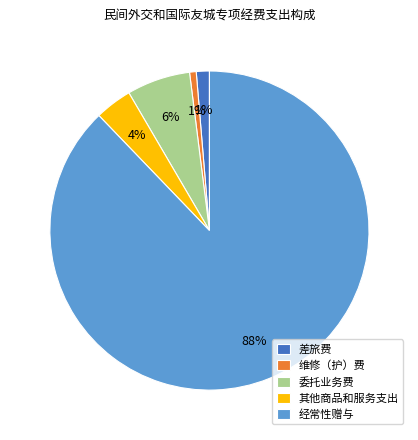

To the nearest percent, what is the difference between the largest and smallest slice percentages?

87%